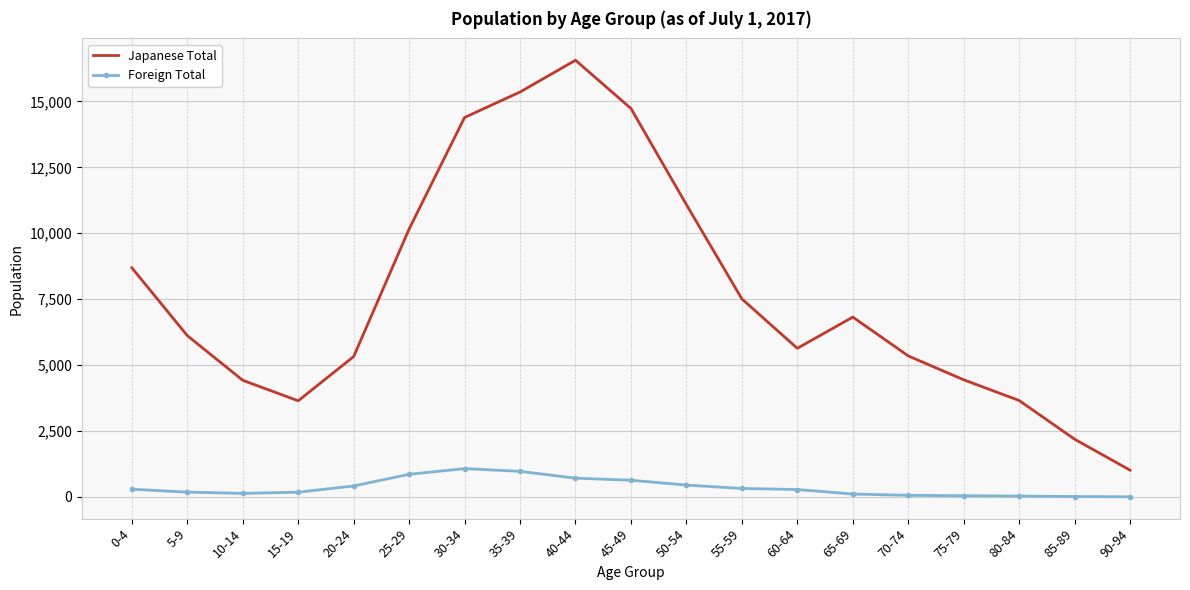

In Foreign Total, how many points are lower than both neighbors (excluding endpoints)?

1